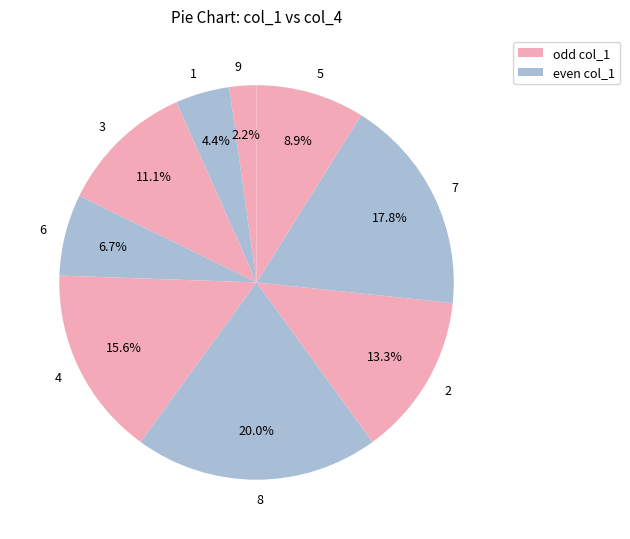

Which has a higher value, 2 or 6?

2